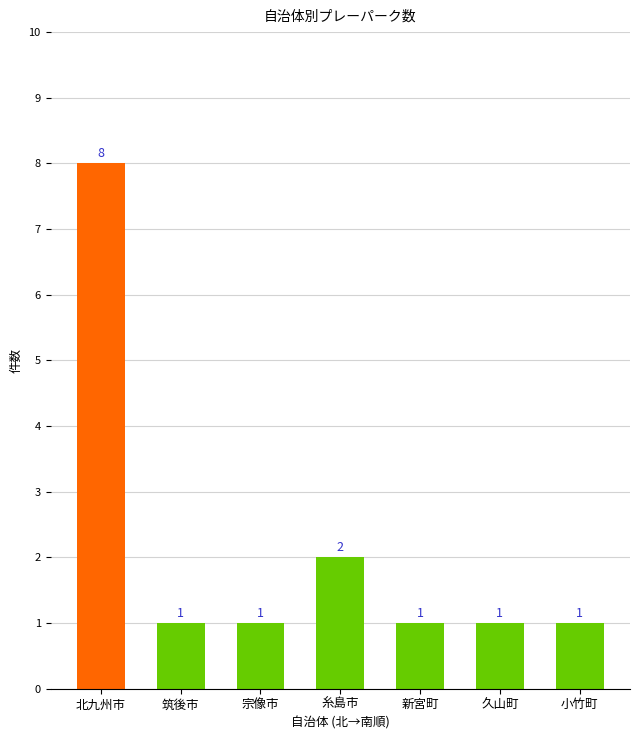

At which category does the chart reach its peak across all series?

北九州市